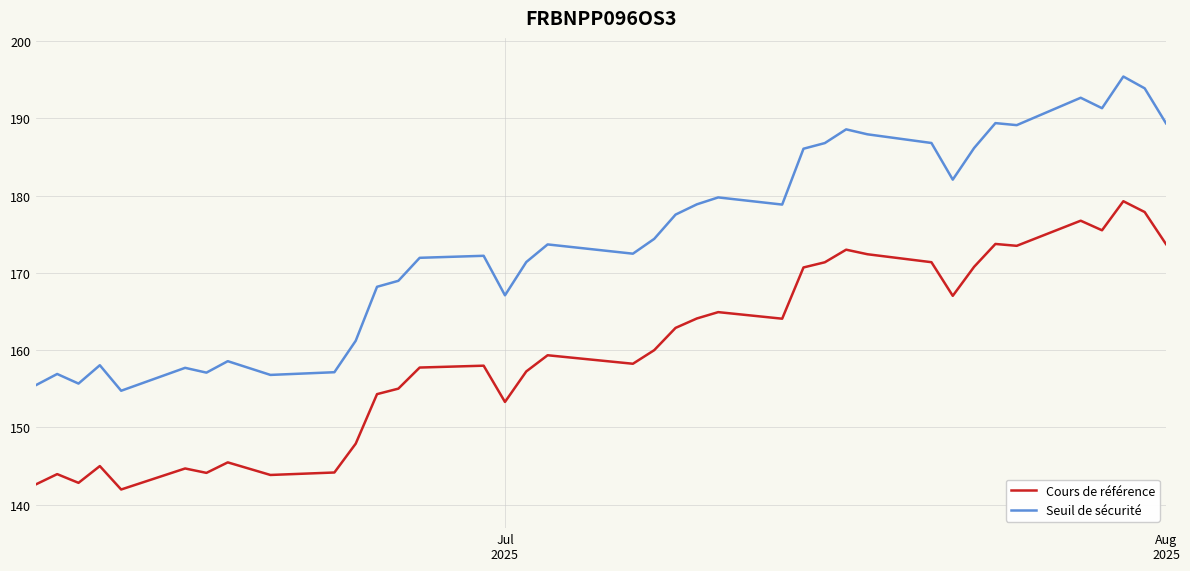

What is the sum of all Cours de référence values?

6082.8